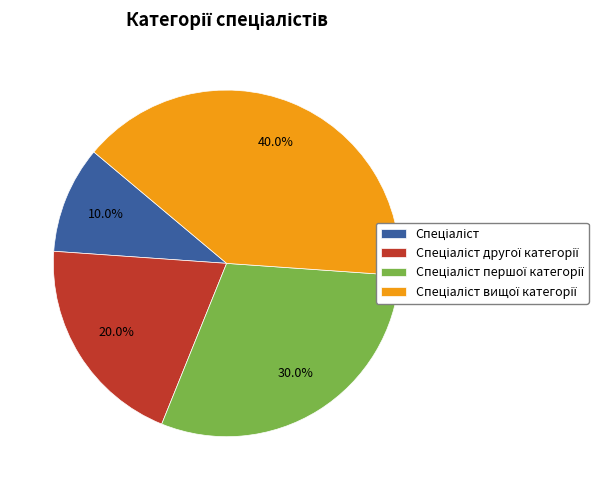

Is there any slice that represents more than half of the pie?

No